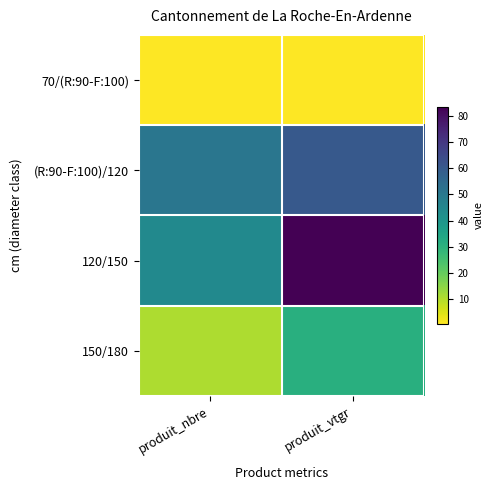

How many distinct data groups are displayed?

4